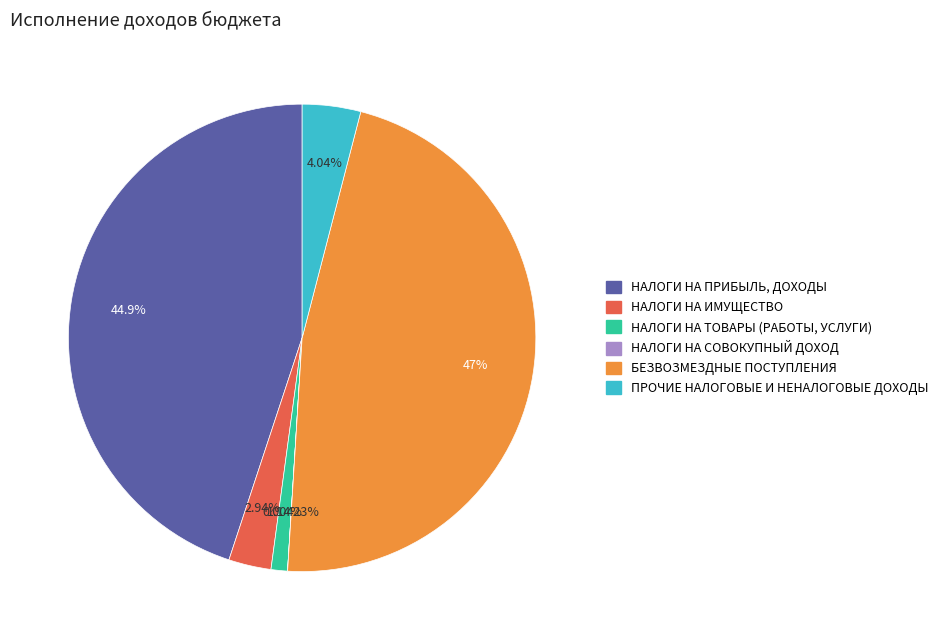

Is there any slice that represents more than half of the pie?

No